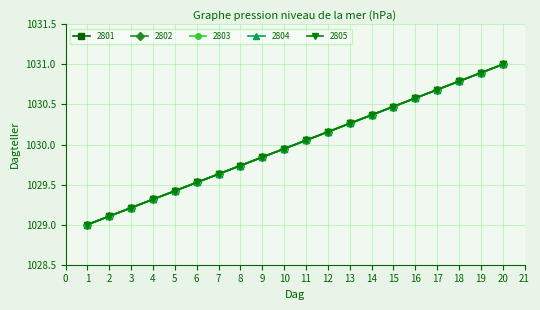

The value of 2801 at 12 is 1030.2. True or false?

True